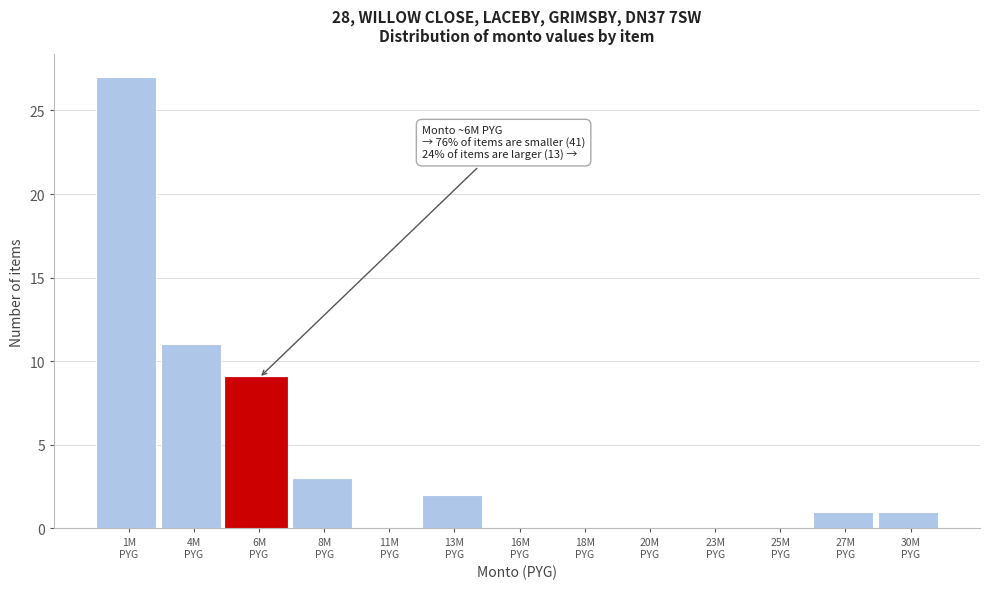

What is the greatest value displayed?

27